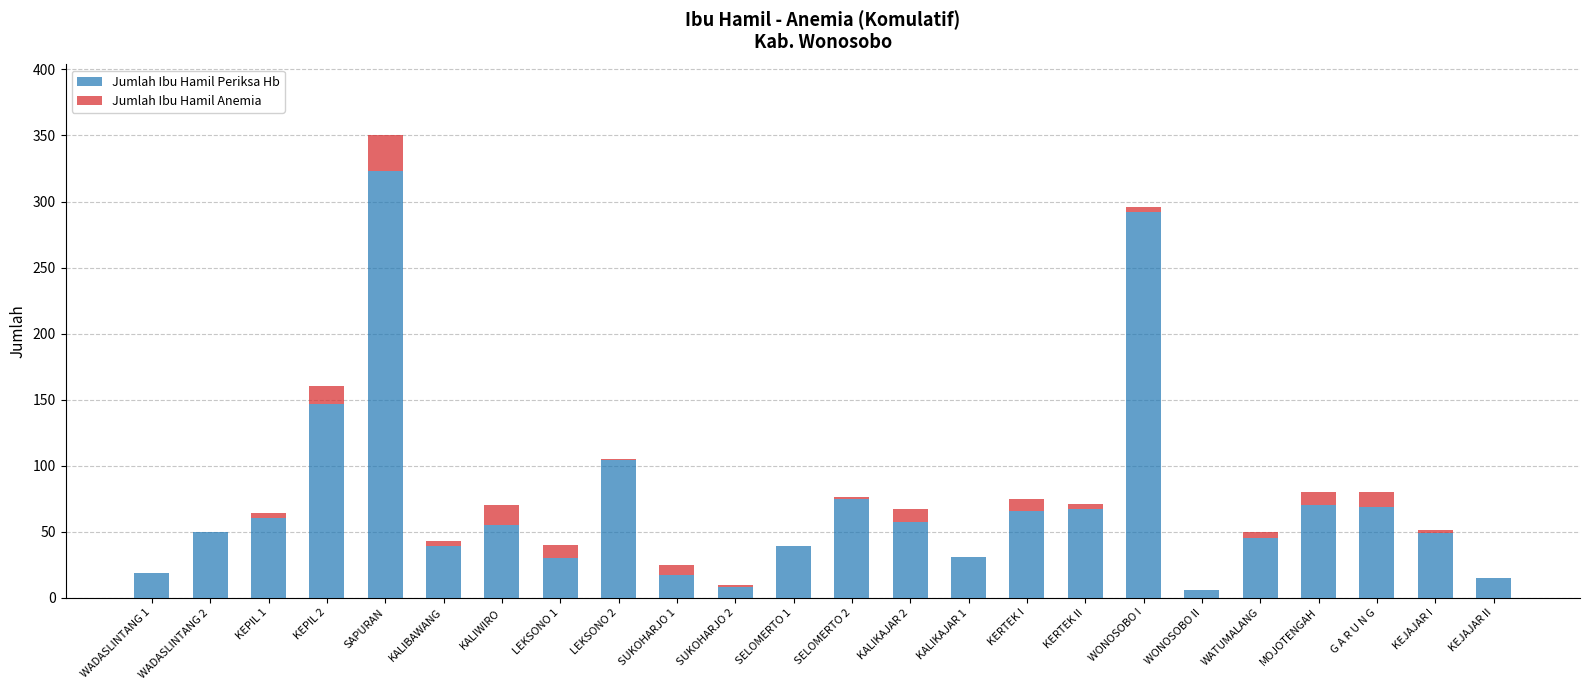

Which category has the highest value in the Jumlah Ibu Hamil Periksa Hb series?

SAPURAN